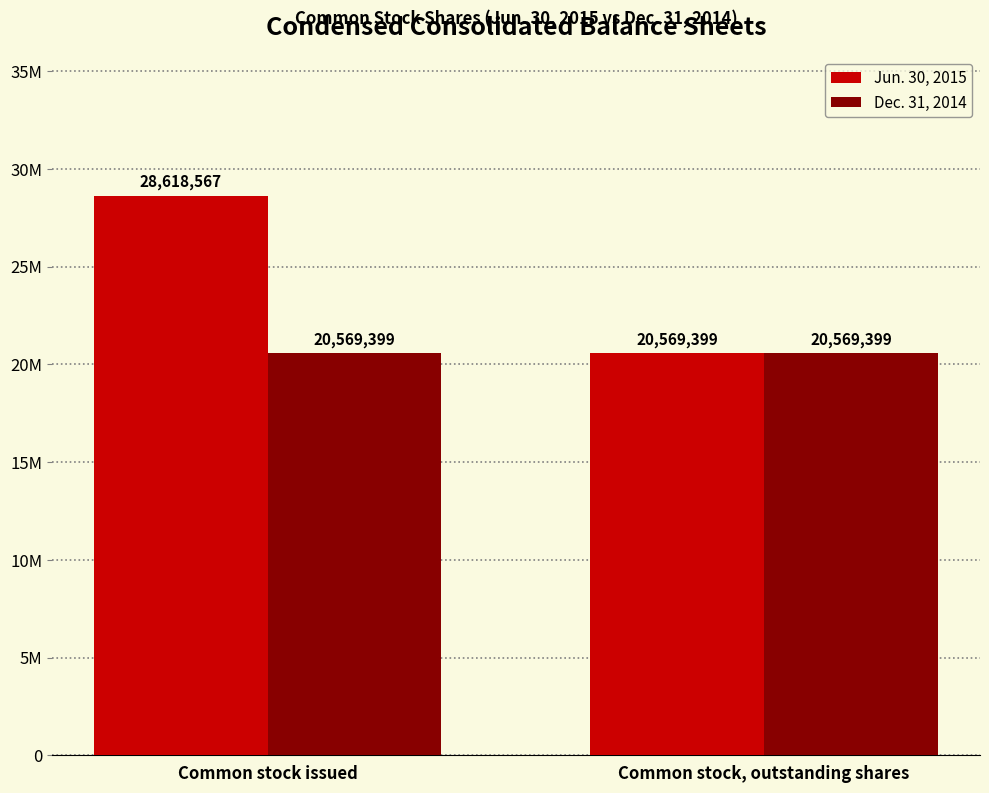

What is the sum of the Dec. 31, 2014 values at Common stock, outstanding shares and Common stock issued?

41138798